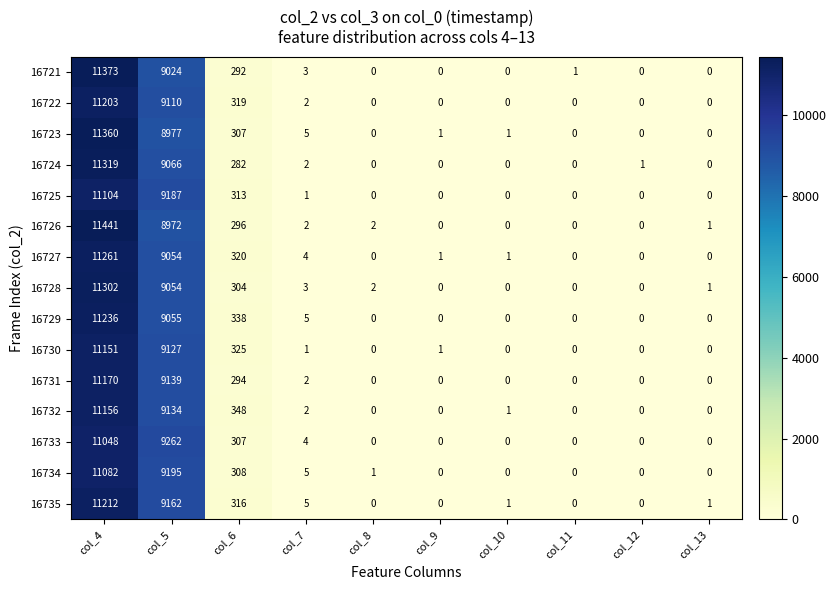

What is the maximum value shown in the chart?

11441